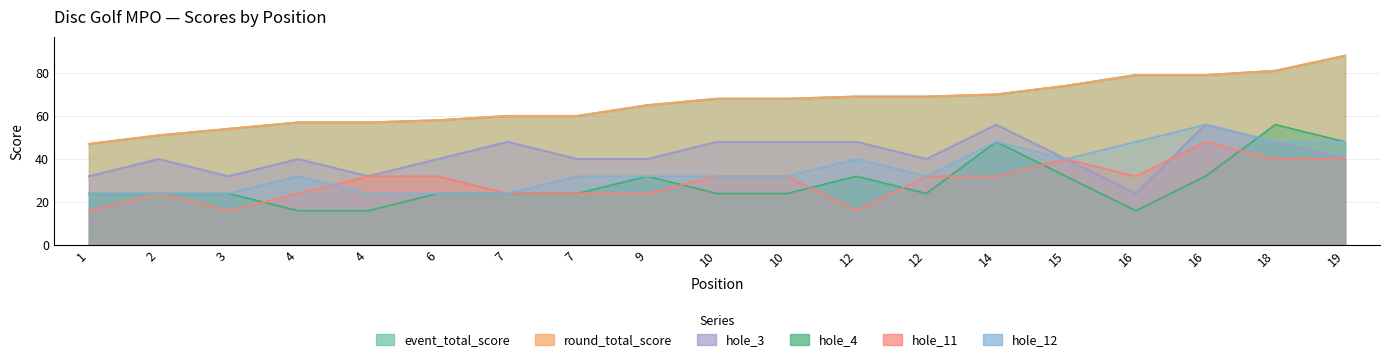

The value of round_total_score at 15 is 74. True or false?

True